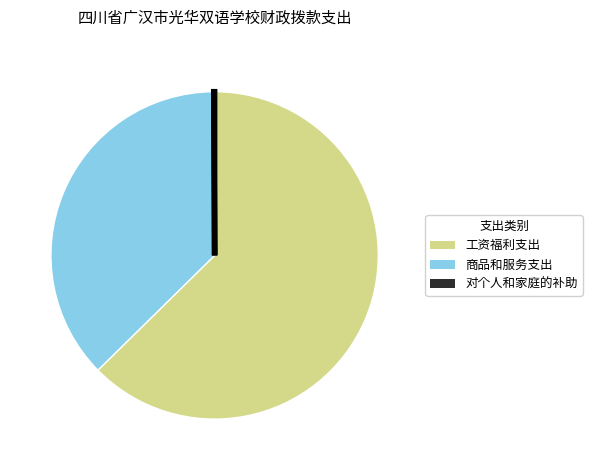

Is the sum of 工资福利支出 and 商品和服务支出 greater than half?

Yes